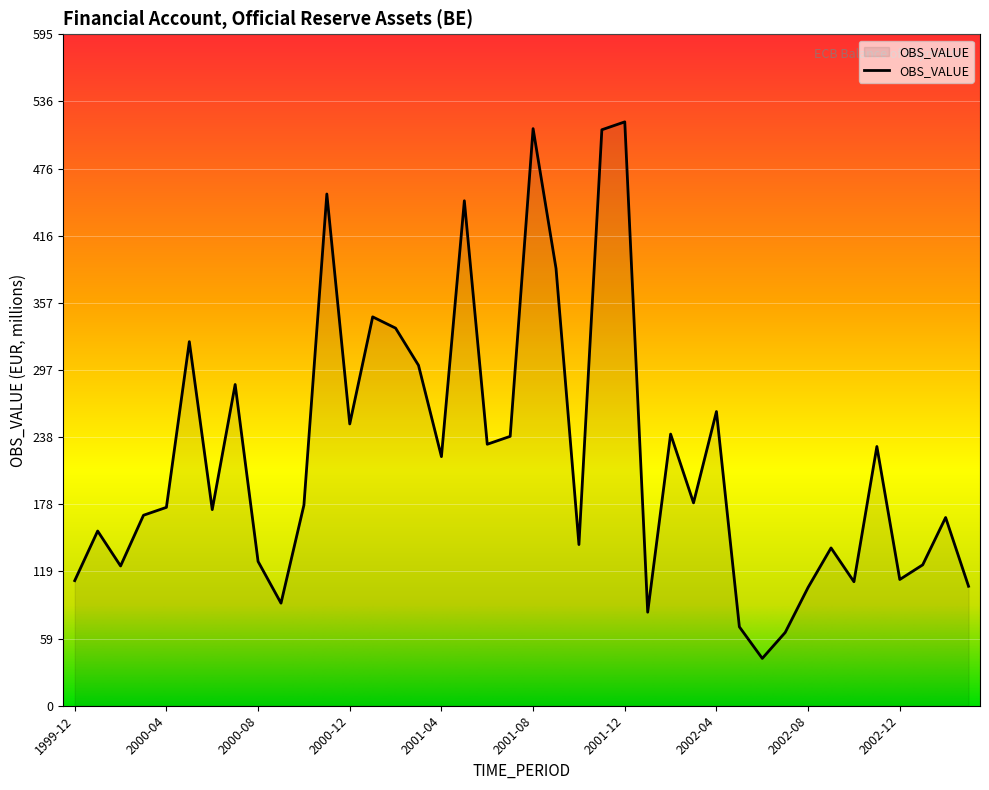

What is the sum of all values?

8849